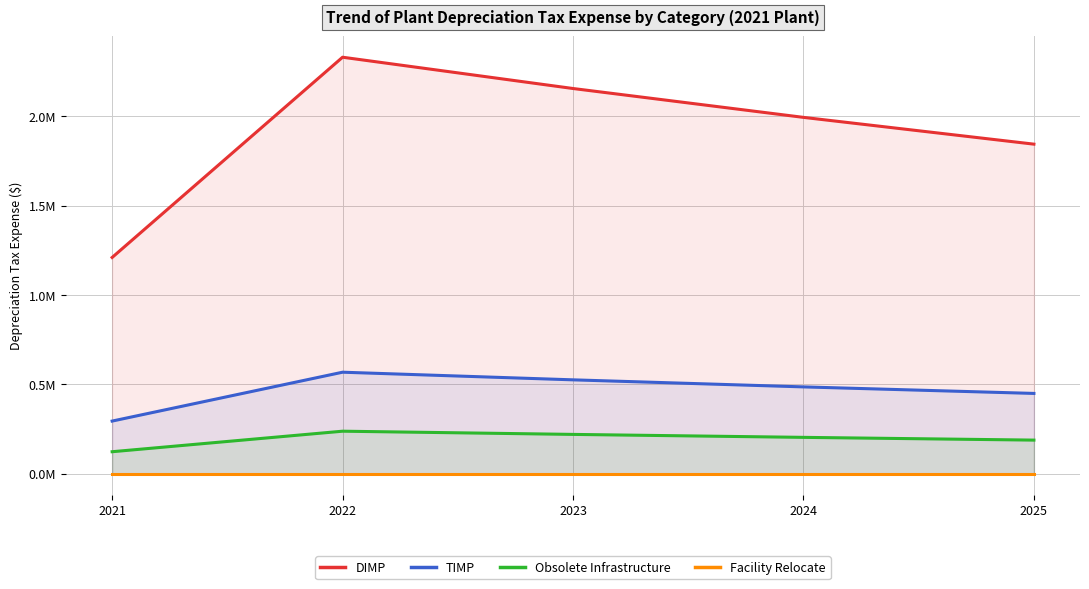

What is the greatest value displayed?

2328724.4